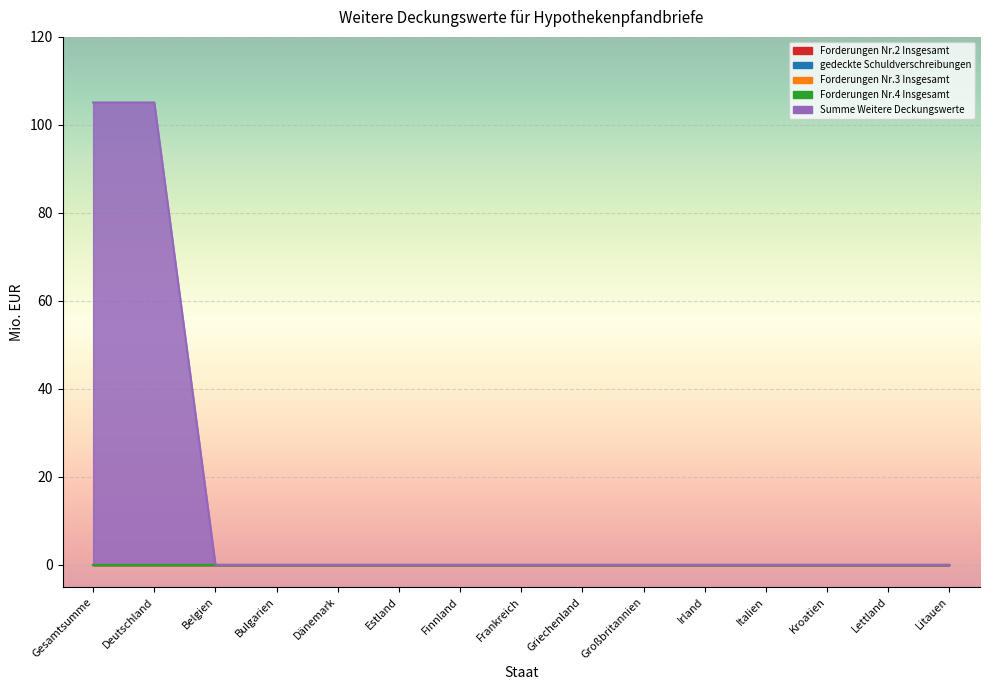

The Summe Weitere Deckungswerte series shows -45.9 at Irland. True or false?

False